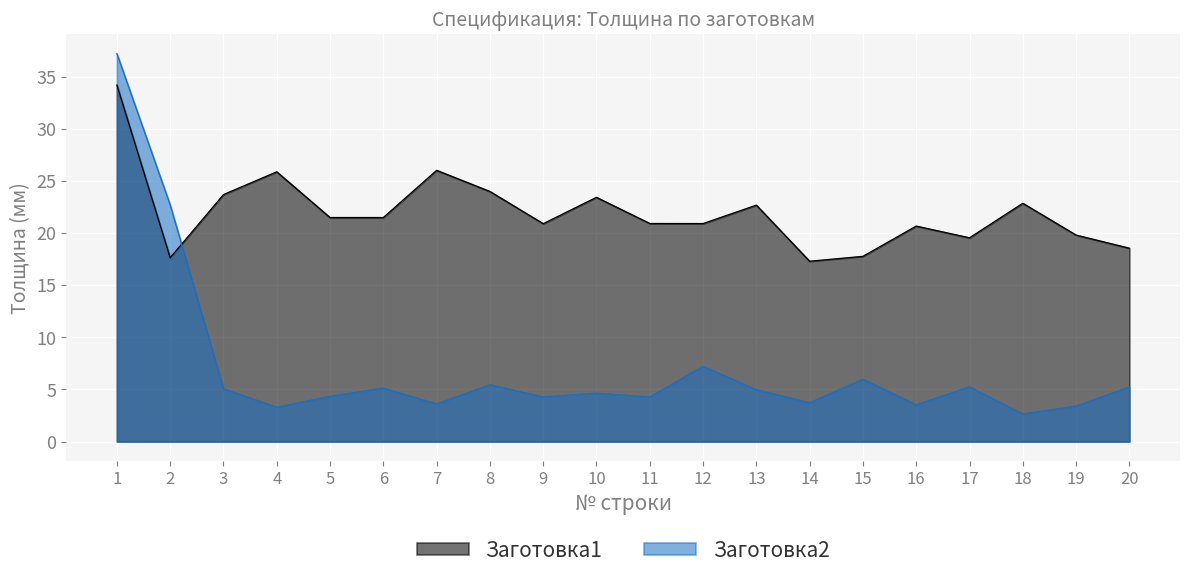

Which label corresponds to the smallest value in the chart?

18